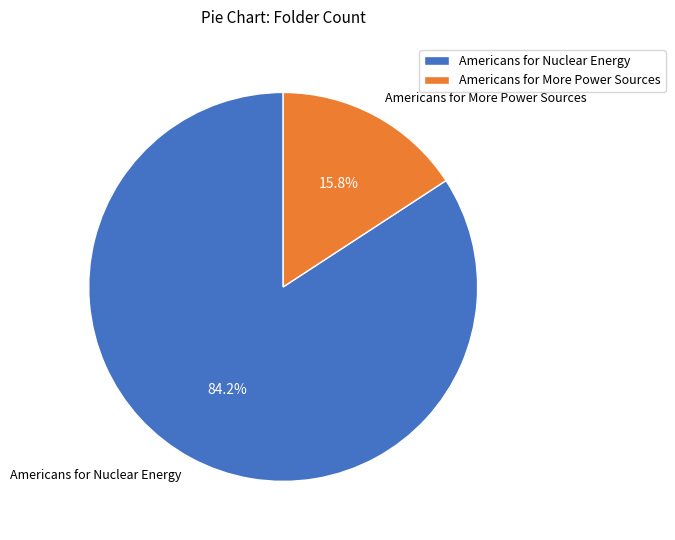

What is the ratio of the value at Americans for More Power Sources to the value at Americans for Nuclear Energy?

0.2